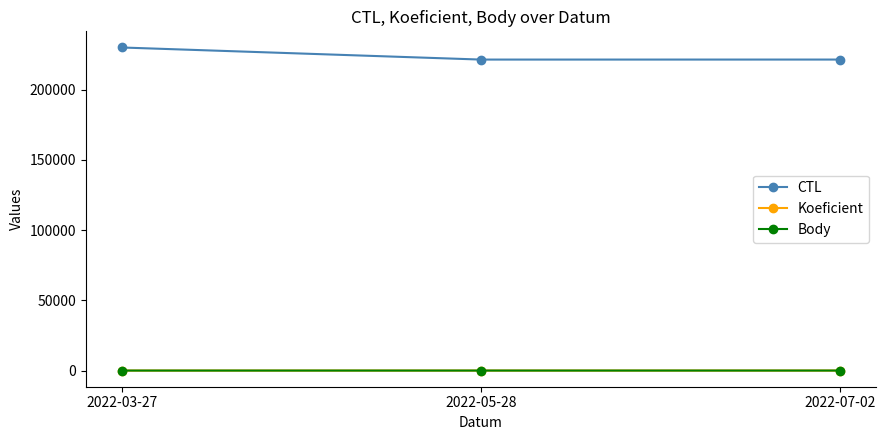

Between 2022-03-27 and 2022-07-02, which series saw the biggest shift?

CTL